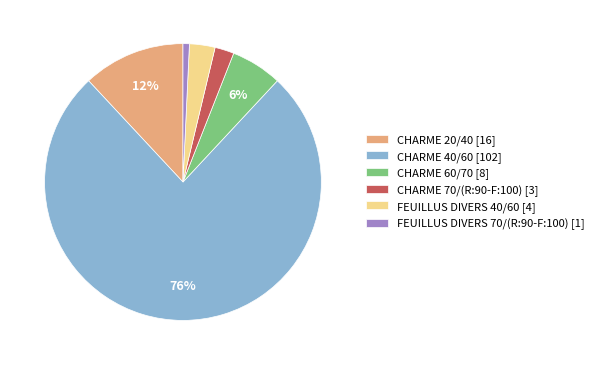

Which slice is the largest?

CHARME 40/60